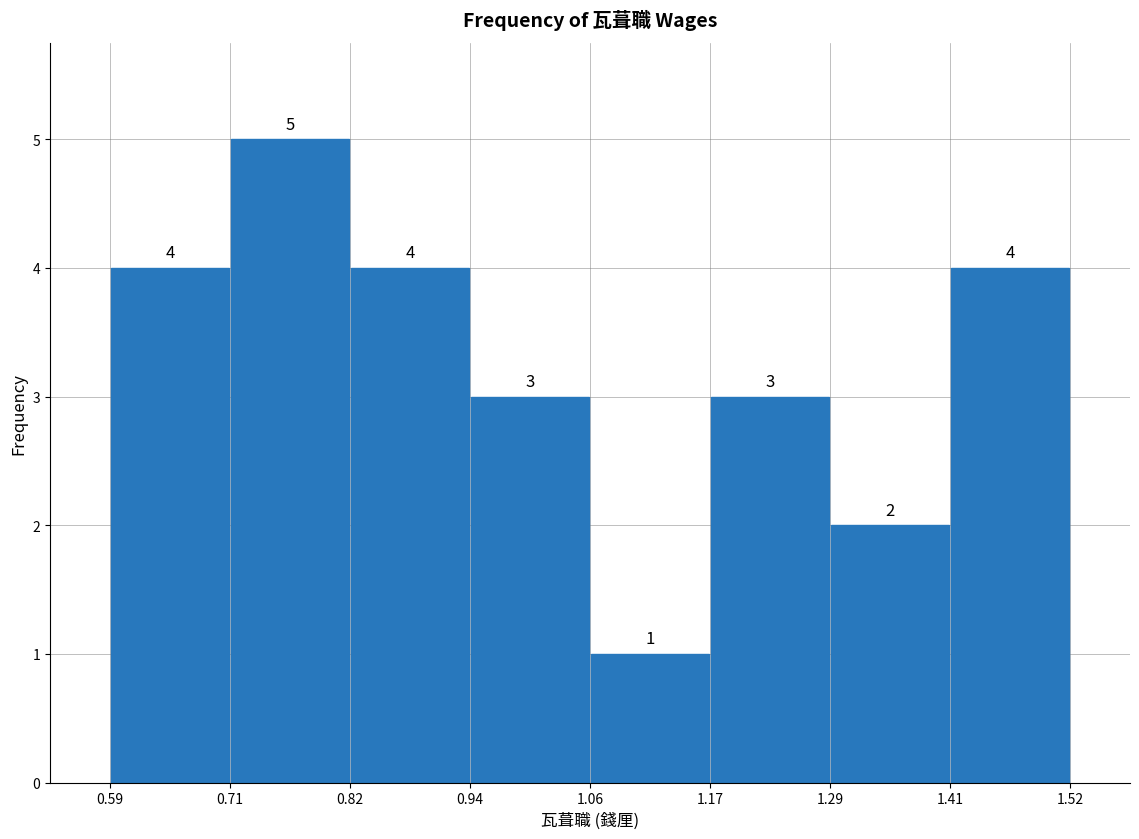

Reading left to right, transcribe this chart: for each bar, give the range it covers on the x-axis and its height.

0.59 to 0.71: 4
0.71 to 0.82: 5
0.82 to 0.94: 4
0.94 to 1.06: 3
1.06 to 1.17: 1
1.17 to 1.29: 3
1.29 to 1.41: 2
1.41 to 1.52: 4